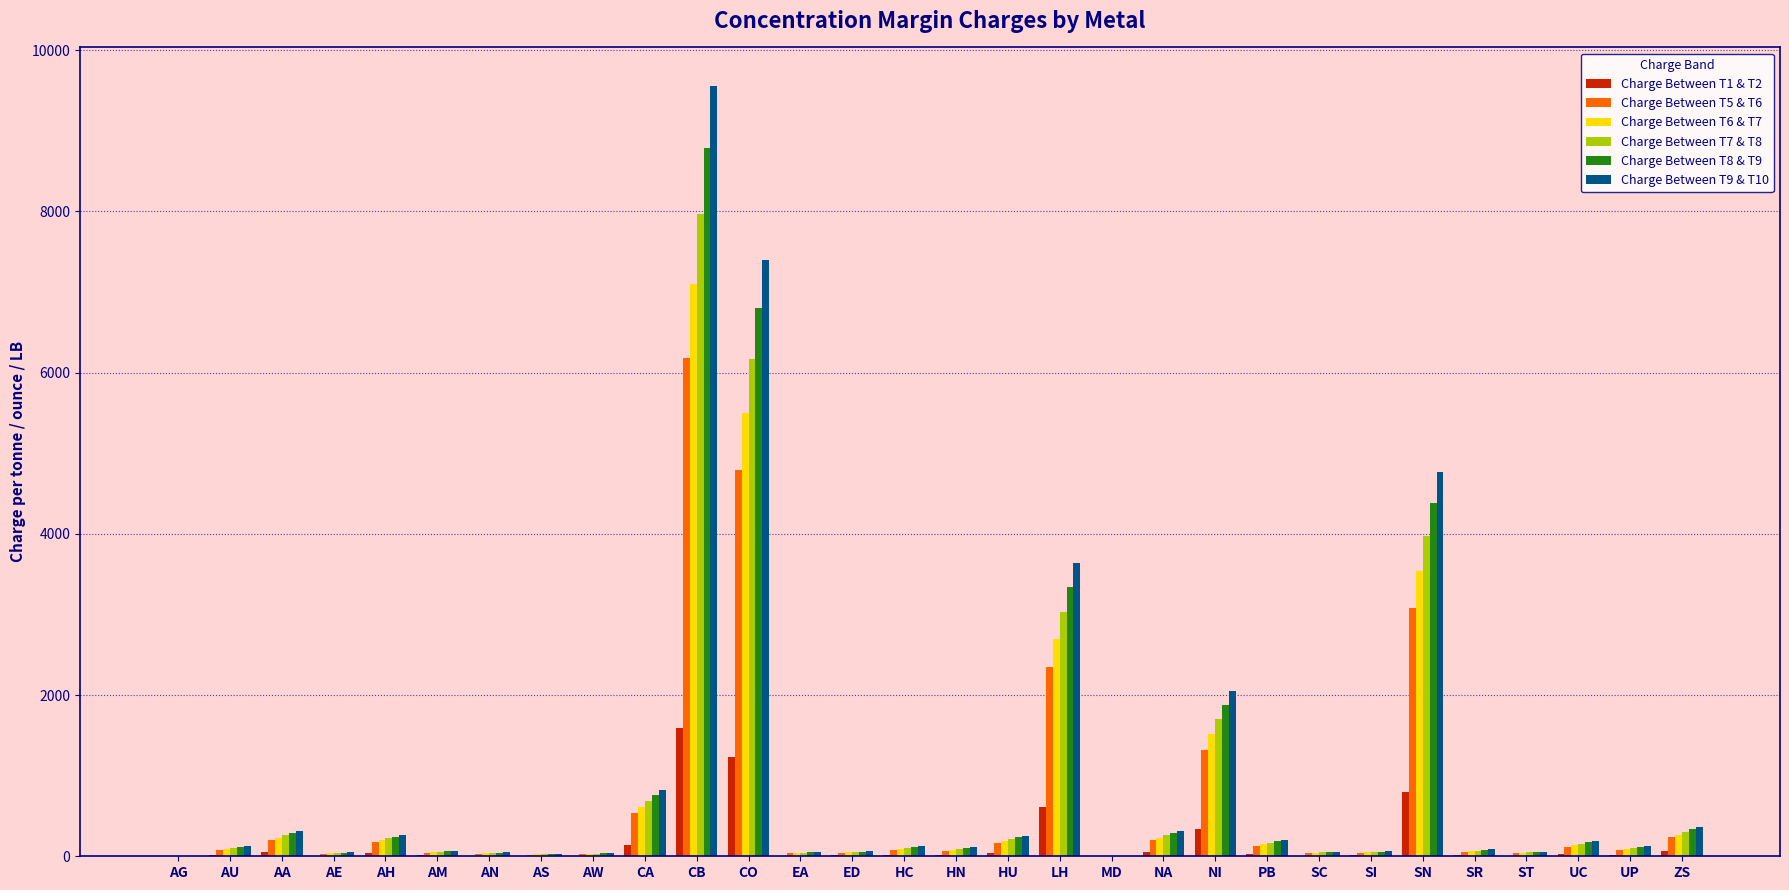

Are the bars grouped side by side (vs. stacked)?

Yes